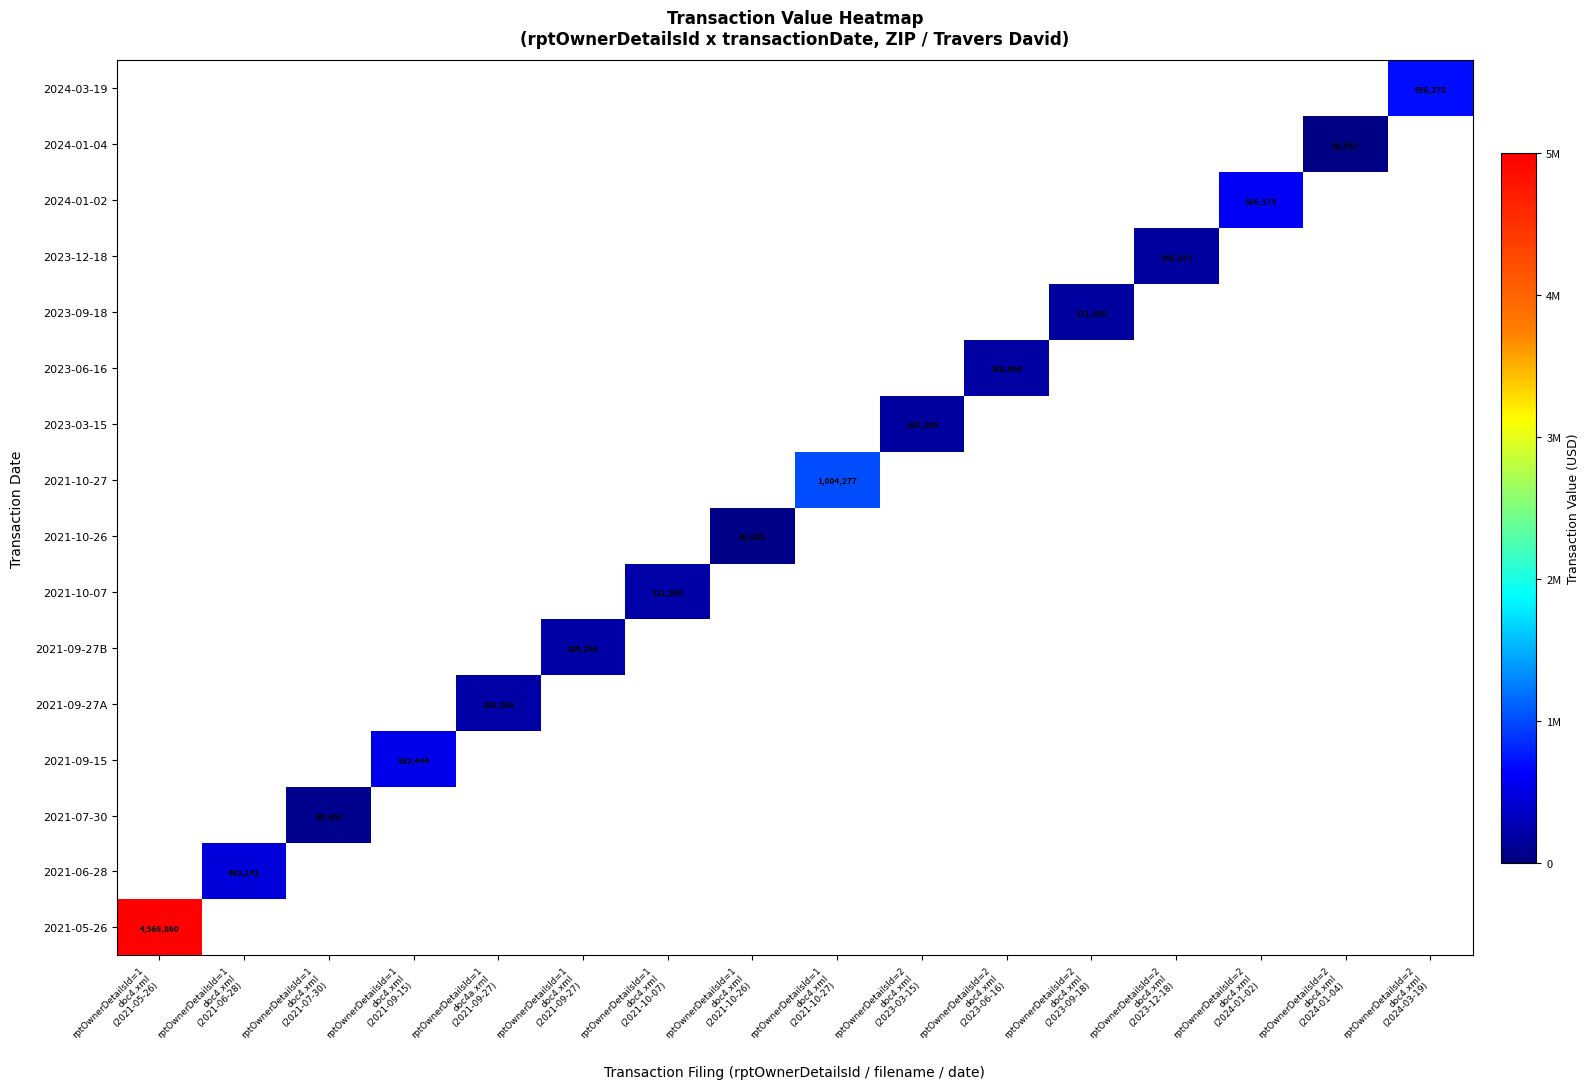

Which series changed the most between rptOwnerDetailsId=1 doc4a.xml (2021-09-27) and rptOwnerDetailsId=2 doc4.xml (2023-12-18)?

2021-09-27A